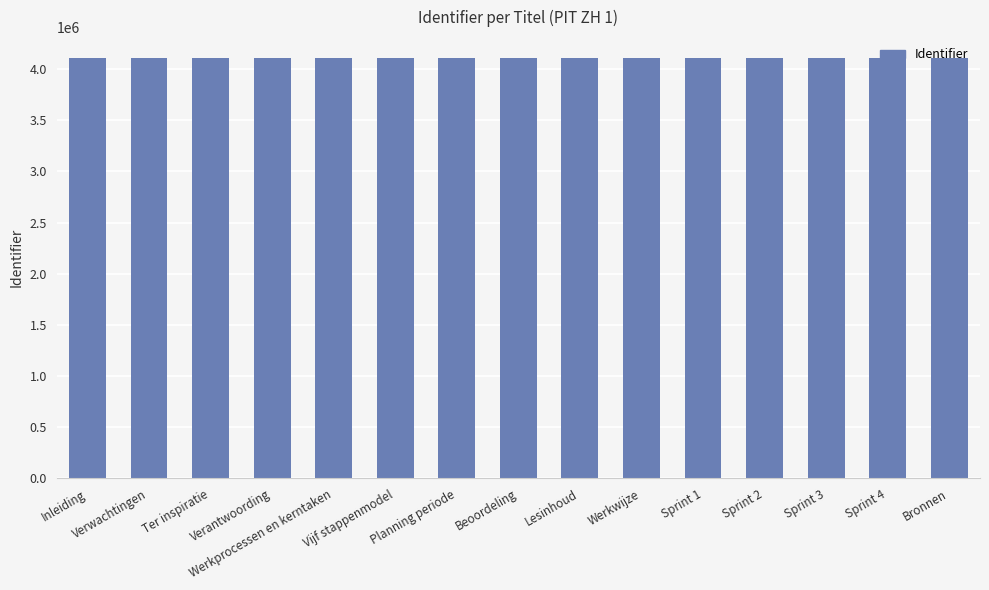

What is the change in value from Inleiding to Planning periode?

+13